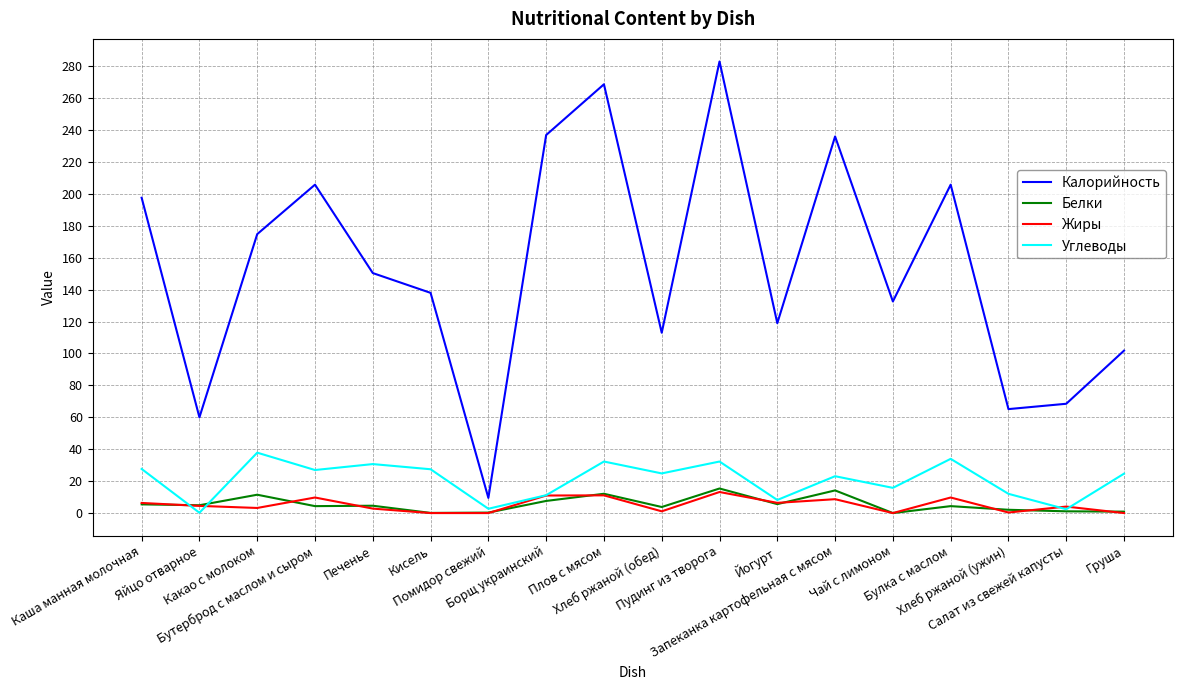

Which series has the largest total across all categories?

Калорийность